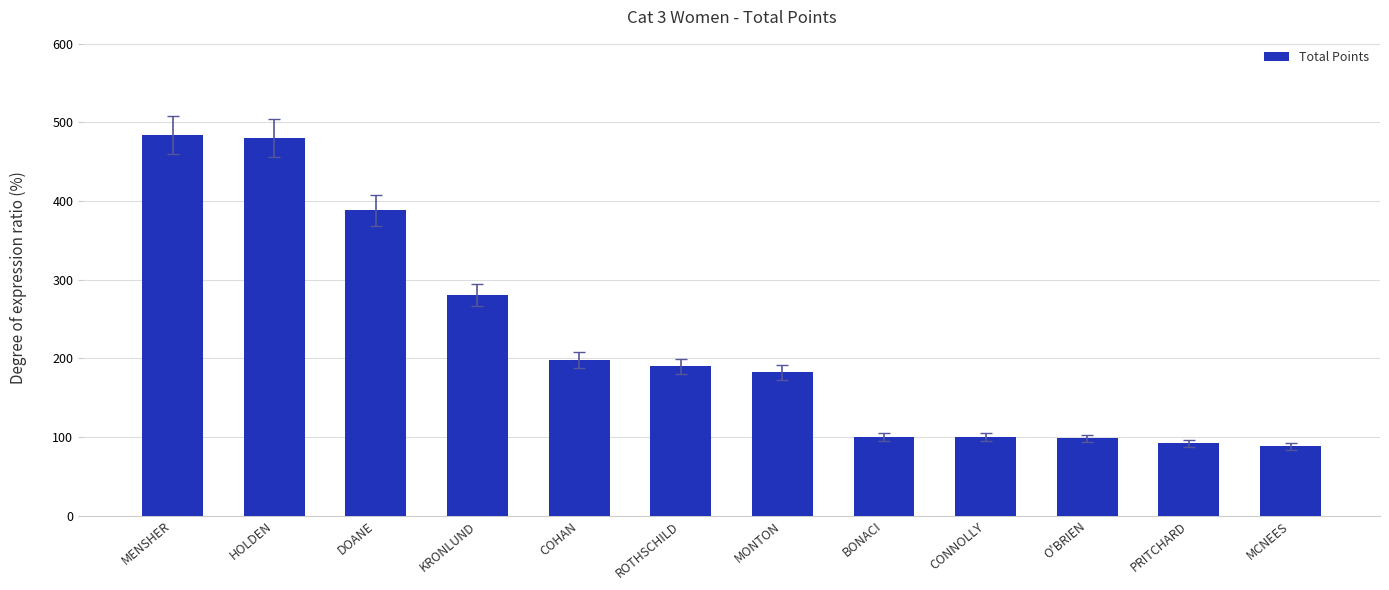

What value does the data have at COHAN, to the nearest 10?

200